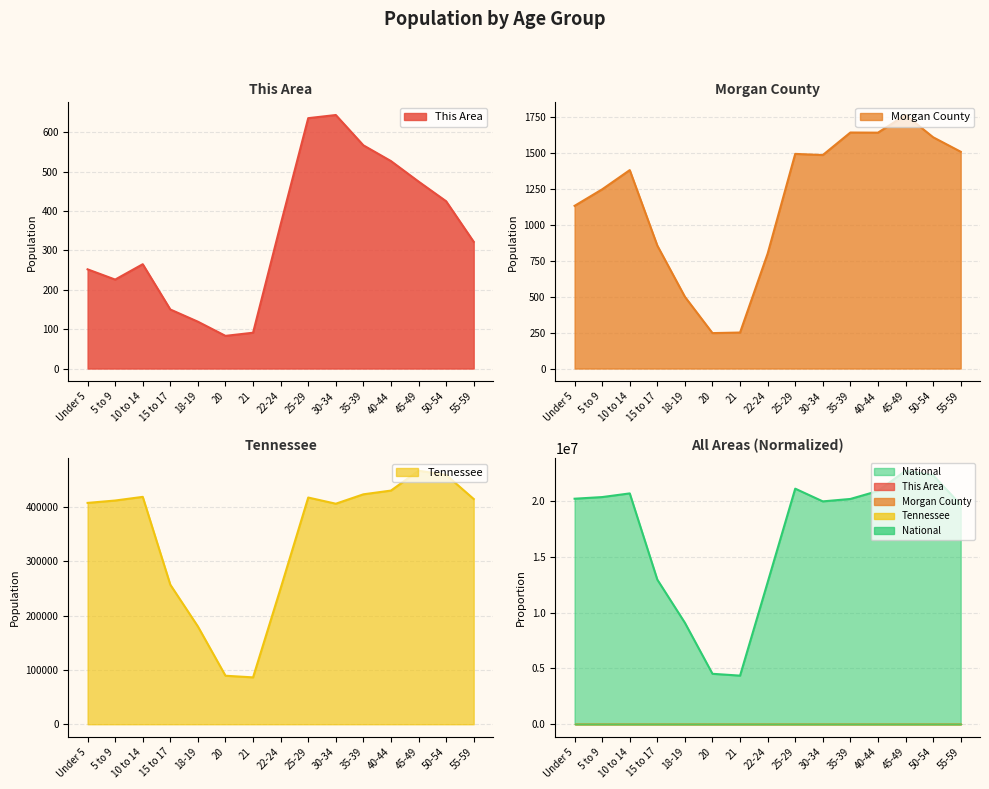

The value of Morgan County at 15 to 17 is 857. True or false?

True